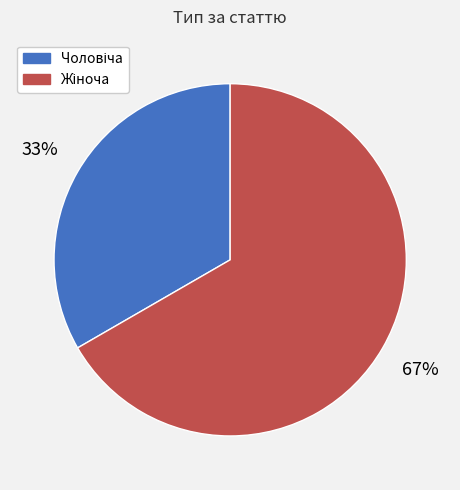

To the nearest percent, what is the average slice percentage?

50%